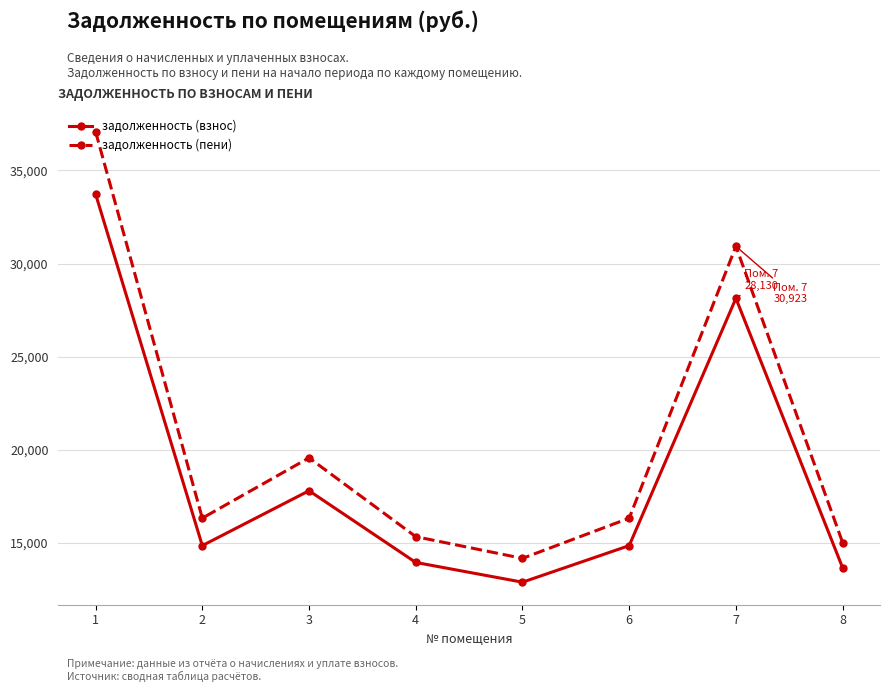

At which label does задолженность (взнос) first exceed 14850?

1